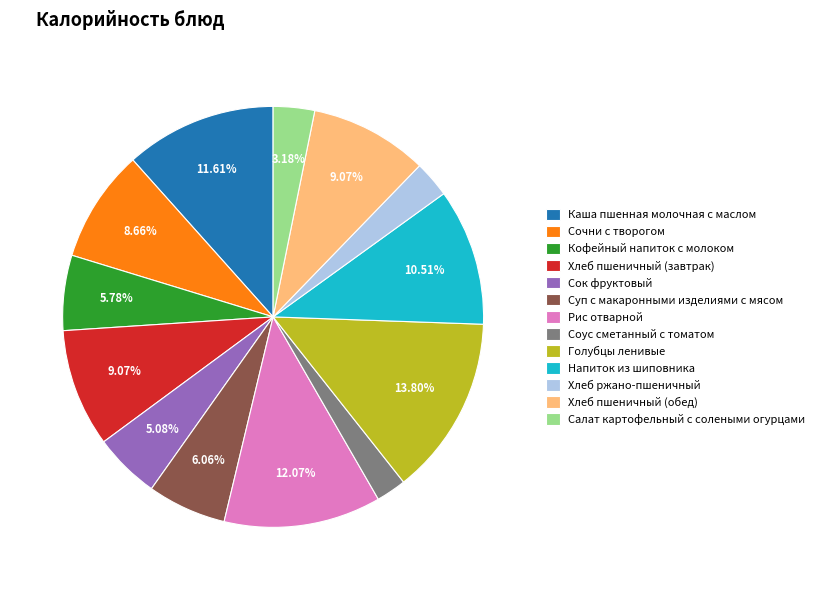

Is Хлеб пшеничный (обед) the majority of the pie?

No